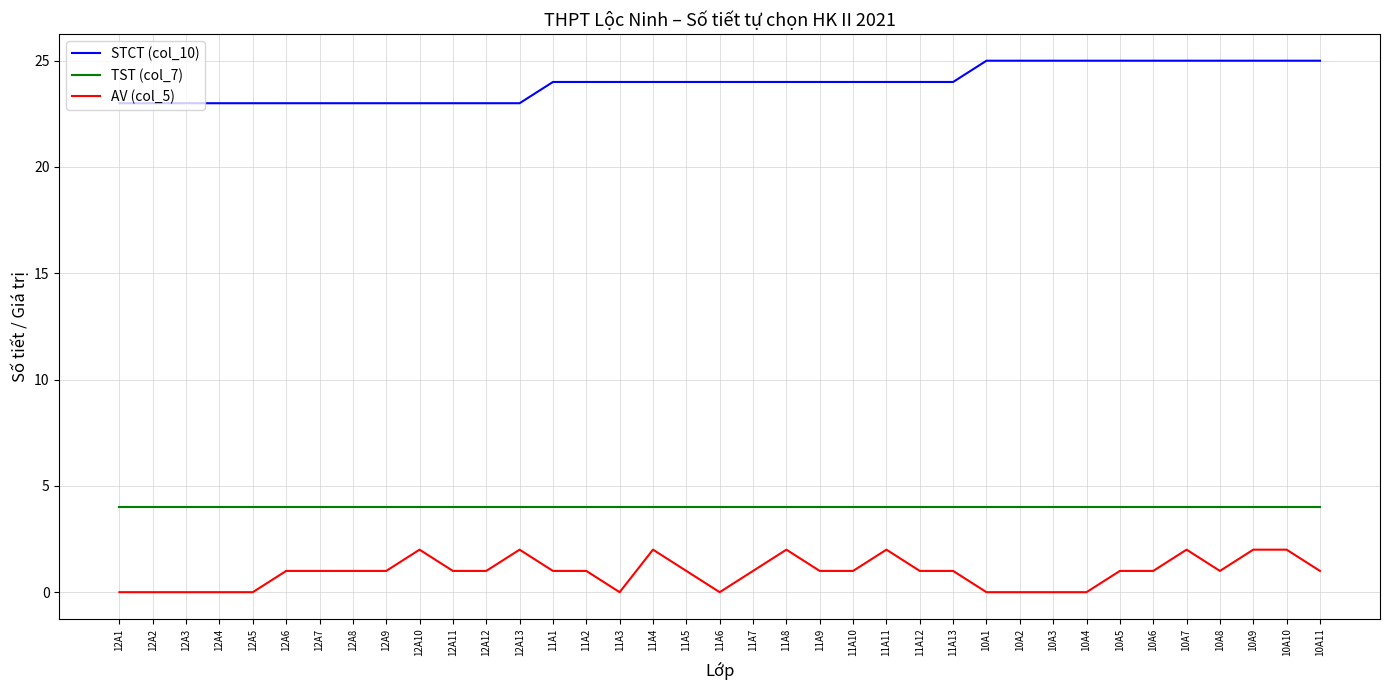

Reading right to left, extract all data points from this chart.

STCT (col_10): 25	25	25	25	25	25	25	25	25	25	25	24	24	24	24	24	24	24	24	24	24	24	24	24	23	23	23	23	23	23	23	23	23	23	23	23	23
TST (col_7): 4	4	4	4	4	4	4	4	4	4	4	4	4	4	4	4	4	4	4	4	4	4	4	4	4	4	4	4	4	4	4	4	4	4	4	4	4
AV (col_5): 1	2	2	1	2	1	1	0	0	0	0	1	1	2	1	1	2	1	0	1	2	0	1	1	2	1	1	2	1	1	1	1	0	0	0	0	0